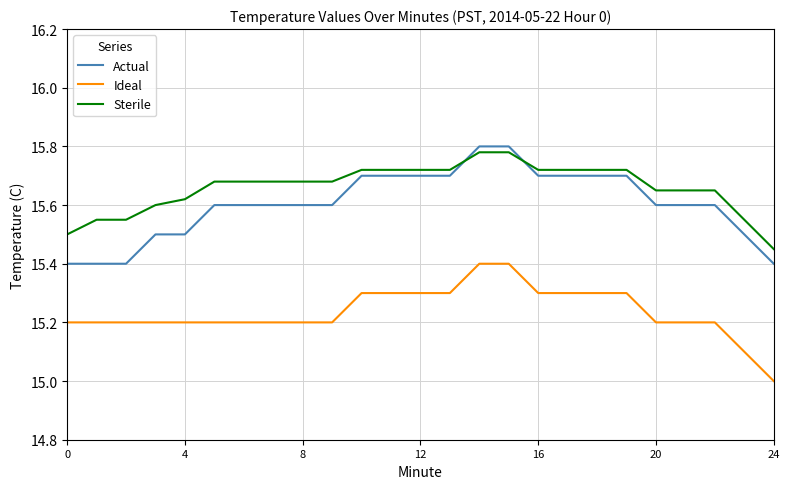

What is the lowest value of the Ideal series?

15.0